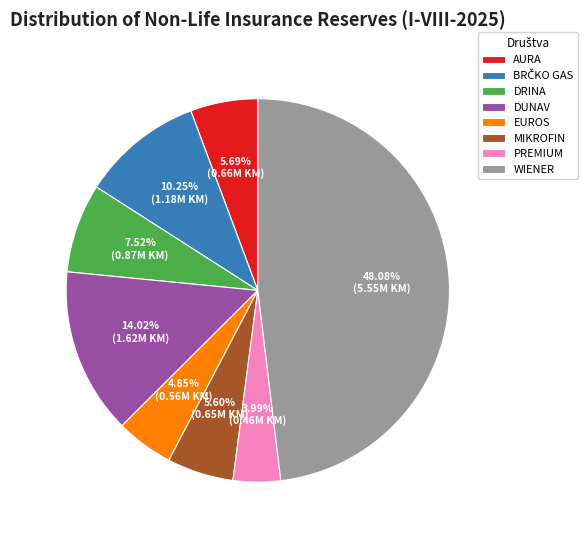

Between PREMIUM and DRINA, which is larger?

DRINA